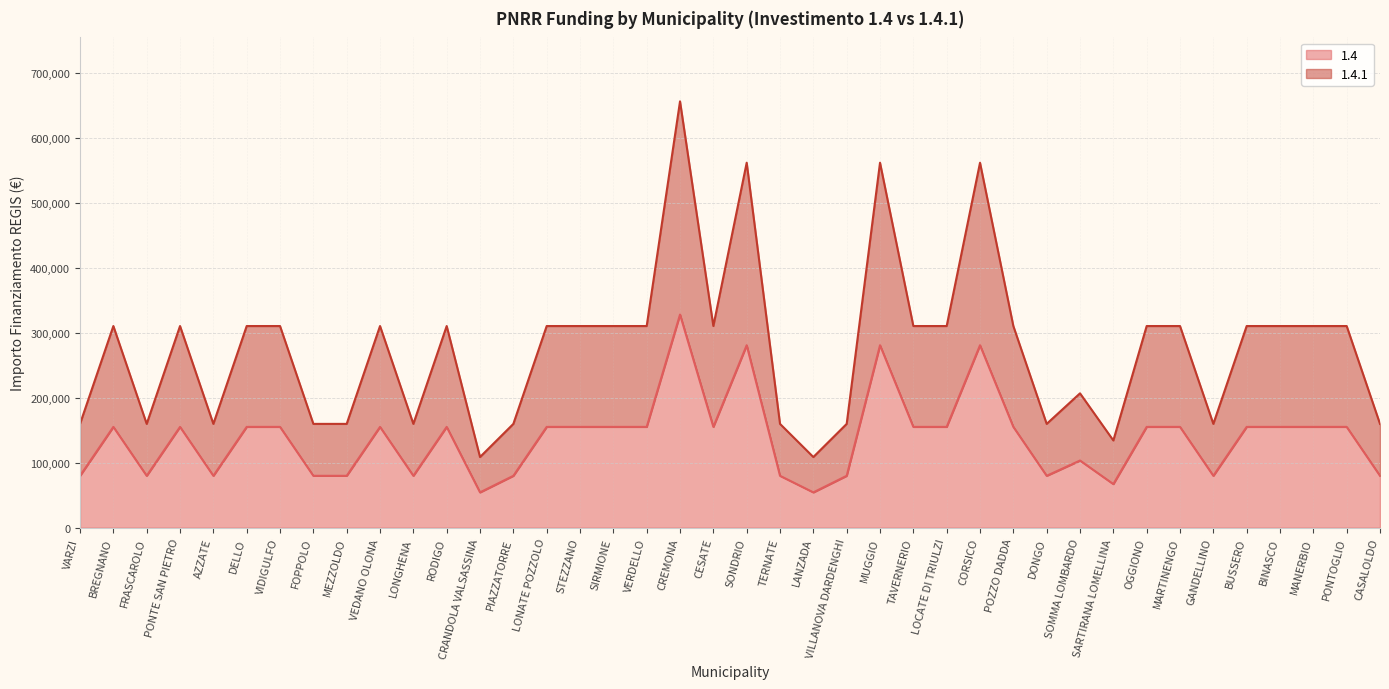

What is the difference between the highest and lowest values at LANZADA?

54412